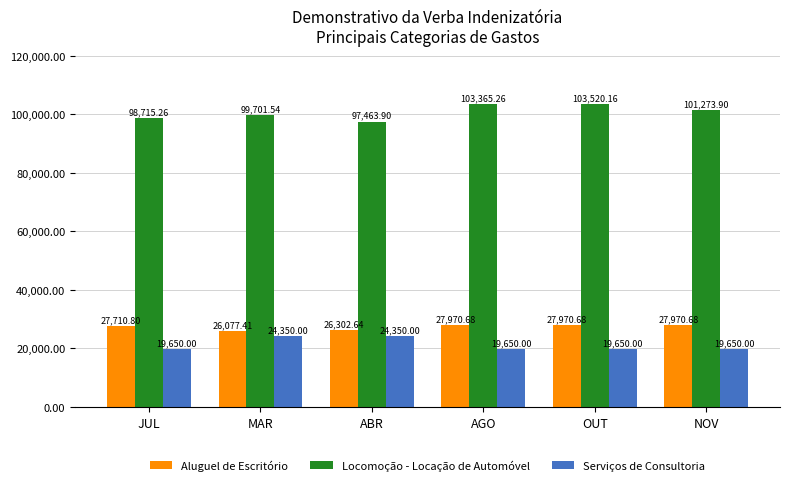

Is the value of Aluguel de Escritório at ABR greater than the value of Serviços de Consultoria at NOV?

Yes